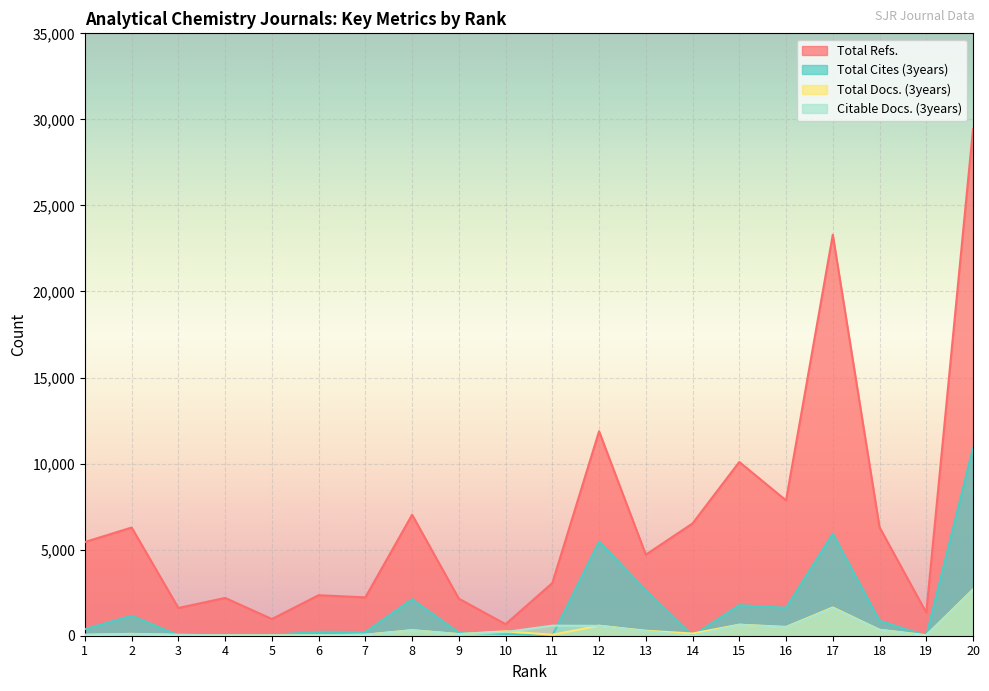

How many values in the Total Cites (3years) series are below 383?

10